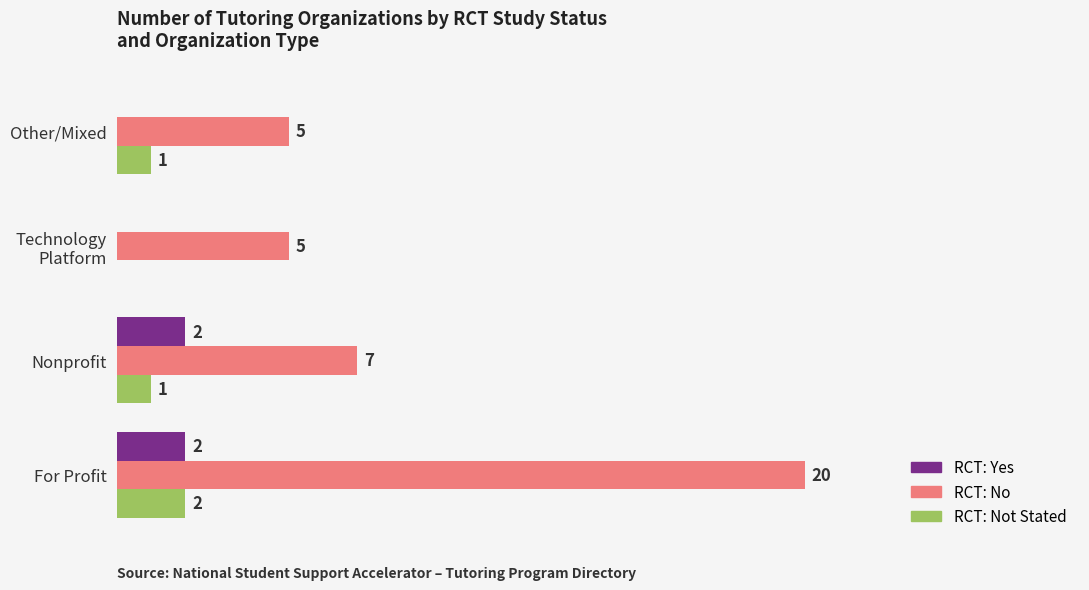

Is the value of RCT: Not Stated at Other/Mixed greater than the value of RCT: No at For Profit?

No